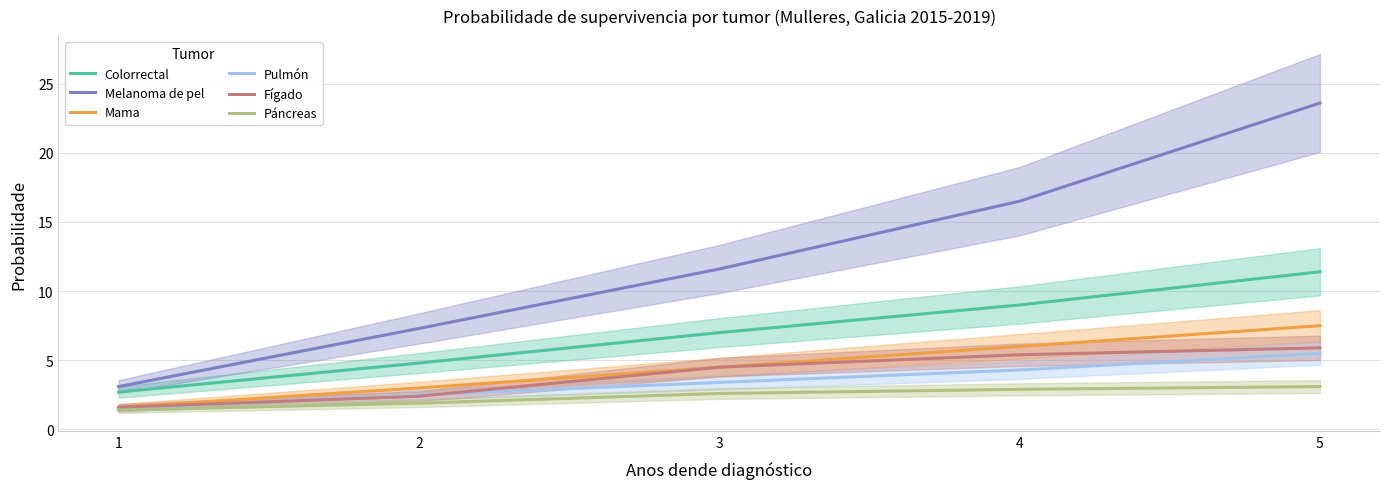

True or false: Fígado has more than 1 interior local peaks.

False